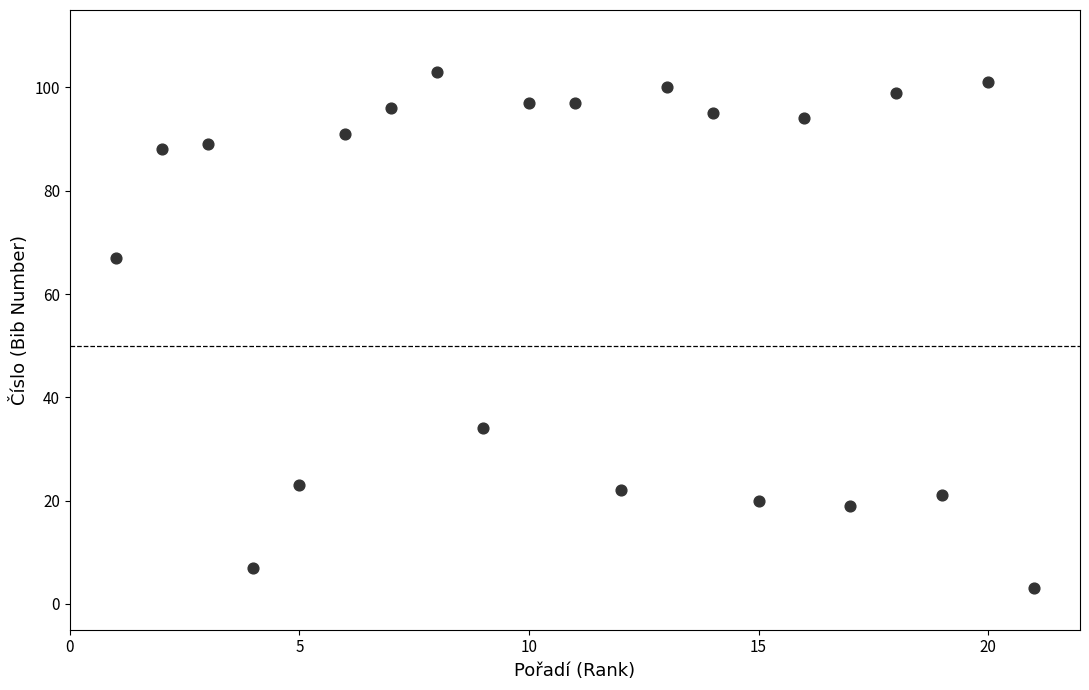

What is the range of X values (max minus min)?

20